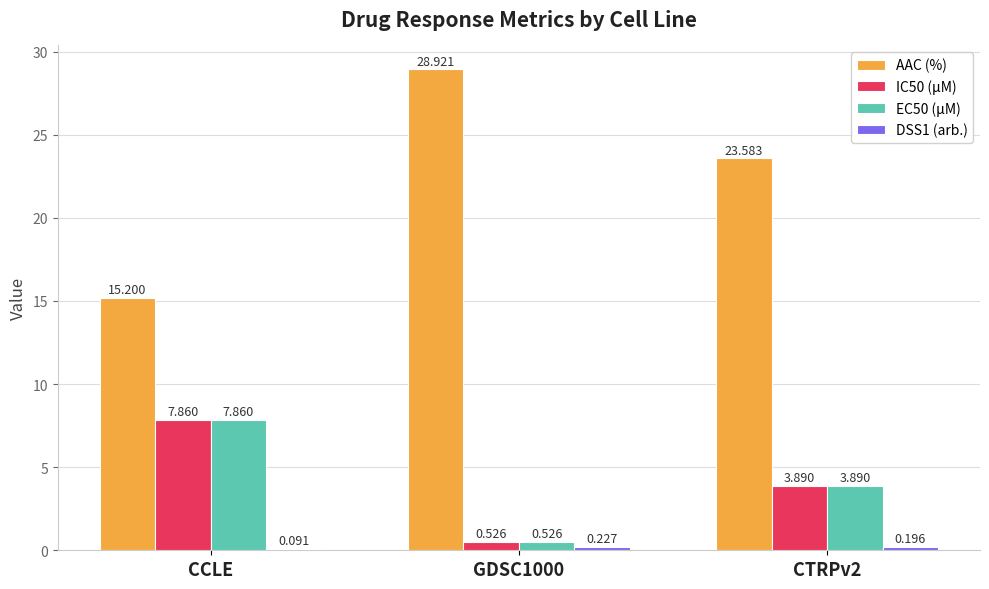

Which series has the largest range (max minus min)?

AAC (%)